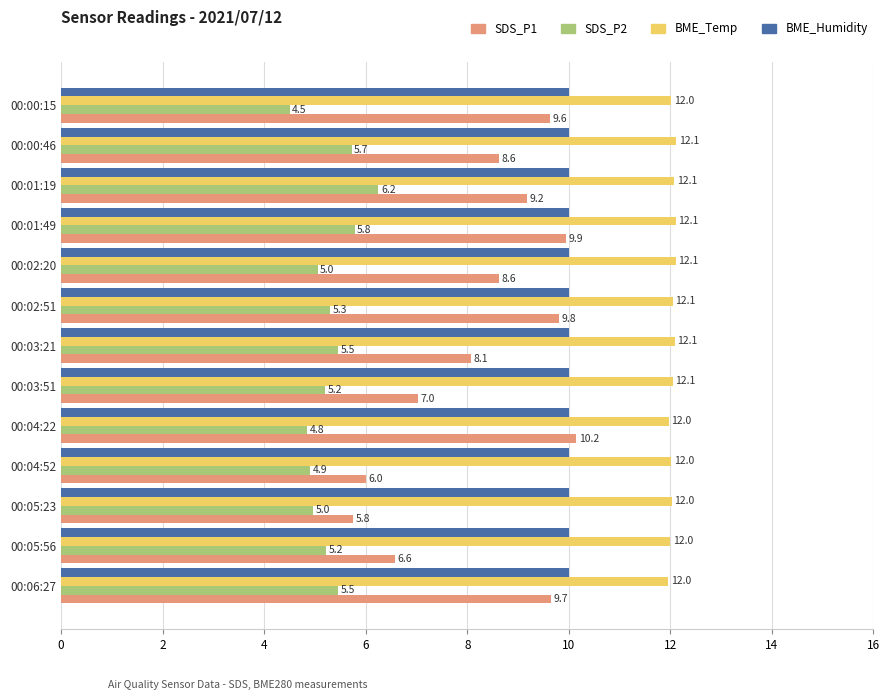

At which category is the sum across all series the highest?

00:01:49